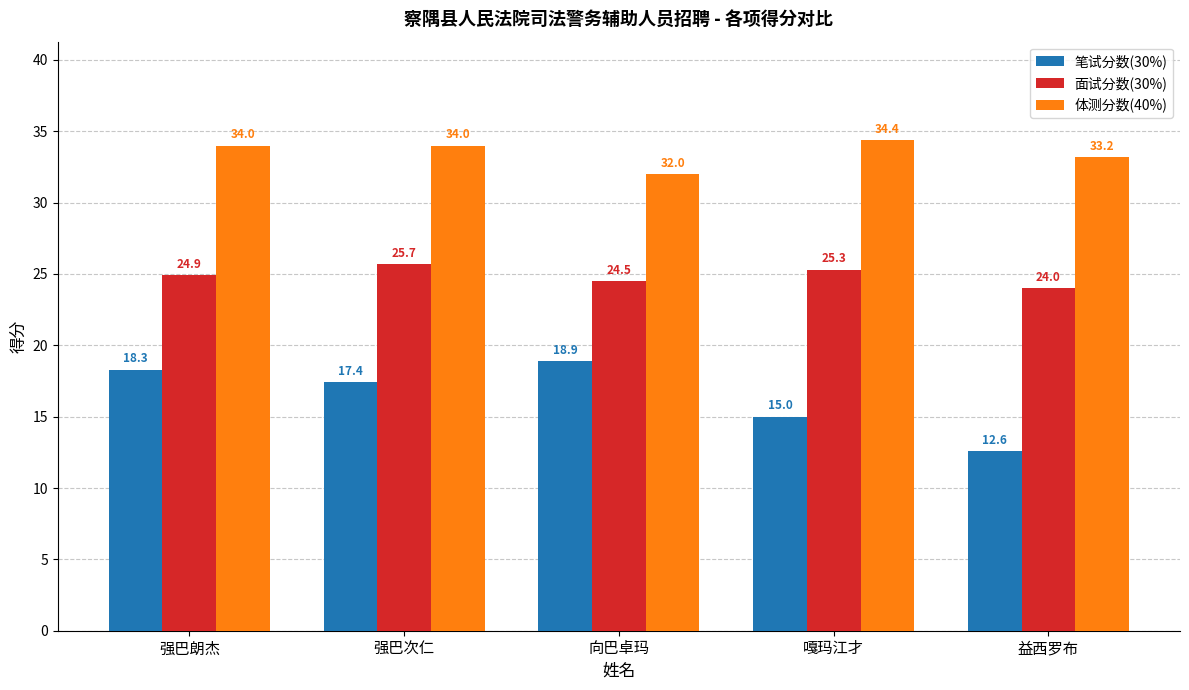

Reading left to right, transcribe all the data shown in this chart.

笔试分数(30%): 18.3	17.4	18.9	15.0	12.6
面试分数(30%): 24.9	25.7	24.5	25.3	24.0
体测分数(40%): 34.0	34.0	32.0	34.4	33.2